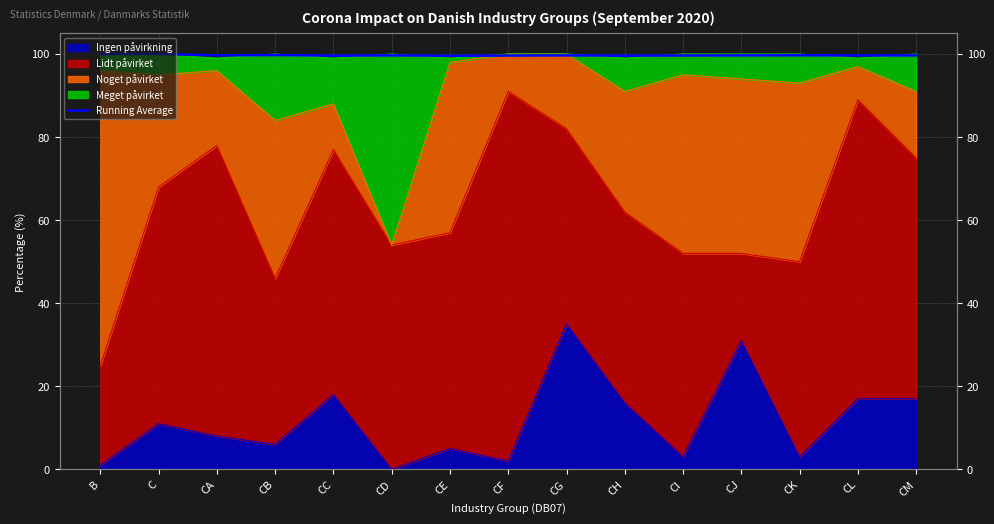

Does the chart have visible grid lines?

Yes